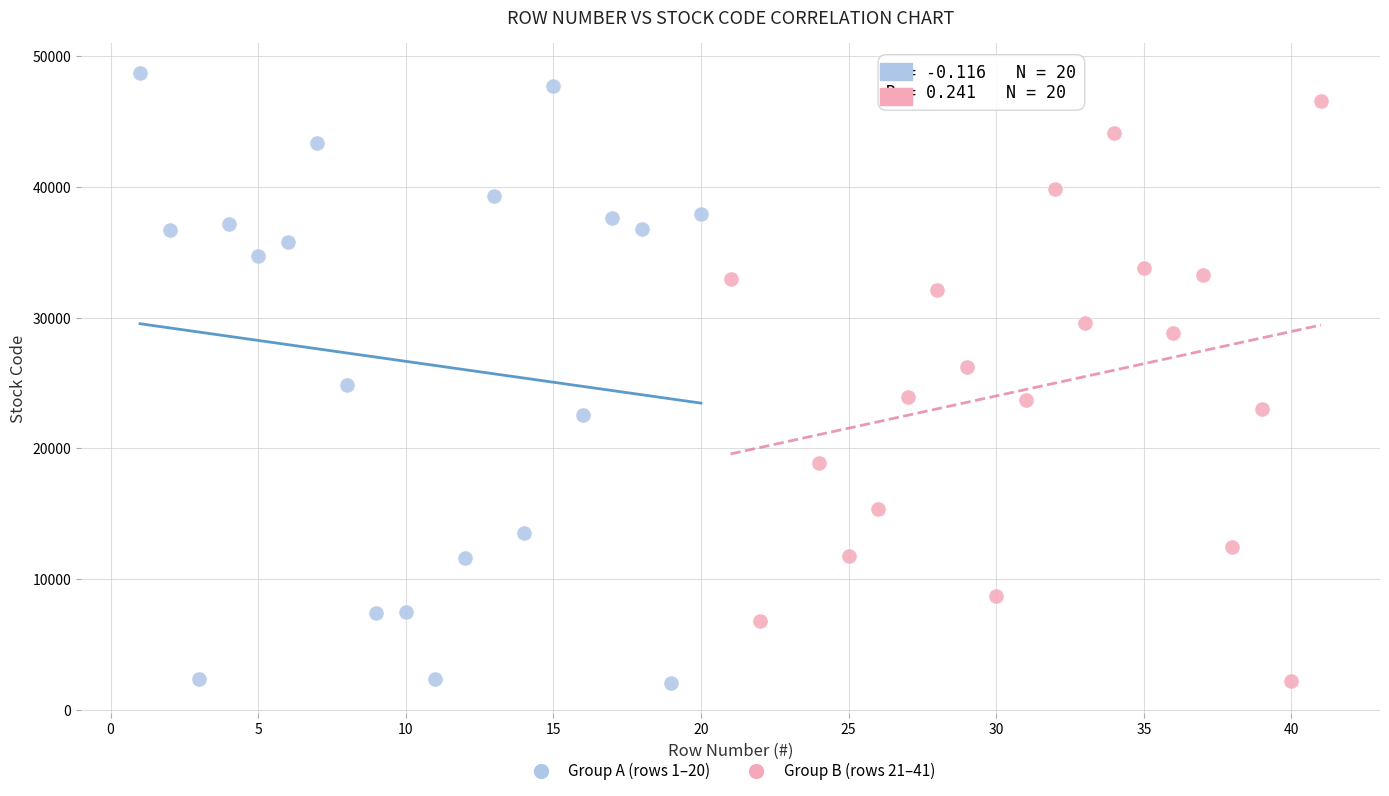

Which series has the widest spread of Y values?

Group A (rows 1–20)